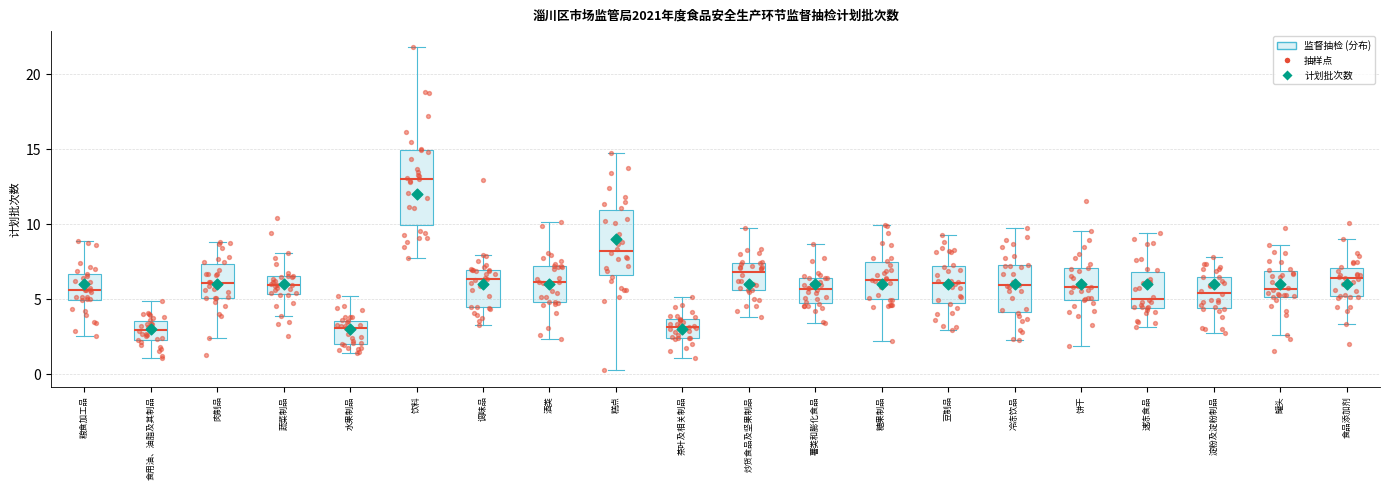

Reading left to right, transcribe this box plot: for each box, give where its median line is, the range the box spans, and where its two whiskers end, as read against the y-axis. The values are not printed on the chart, so give them approximately, as read against the axis.

粮食加工品: median 5.5, box 5.0 to 6.5, whiskers 2.5 to 9.0
食用油、油脂及其制品: median 3.0, box 2.5 to 3.5, whiskers 1.0 to 5.0
肉制品: median 6.0, box 5.0 to 7.5, whiskers 2.5 to 9.0
蔬菜制品: median 6.0, box 5.5 to 6.5, whiskers 4.0 to 8.0
水果制品: median 3.0, box 2.0 to 3.5, whiskers 1.5 to 5.0
饮料: median 13.0, box 10.0 to 15.0, whiskers 7.5 to 22.0
调味品: median 6.5, box 4.5 to 7.0, whiskers 3.5 to 8.0
酒类: median 6.0, box 5.0 to 7.0, whiskers 2.5 to 10.0
糕点: median 8.0, box 6.5 to 11.0, whiskers 0.0 to 14.5
茶叶及相关制品: median 3.0, box 2.5 to 3.5, whiskers 1.0 to 5.0
炒货食品及坚果制品: median 7.0, box 5.5 to 7.5, whiskers 4.0 to 10.0
薯类和膨化食品: median 5.5, box 4.5 to 6.5, whiskers 3.5 to 8.5
糖果制品: median 6.5, box 5.0 to 7.5, whiskers 2.0 to 10.0
豆制品: median 6.0, box 4.5 to 7.0, whiskers 3.0 to 9.5
冷冻饮品: median 6.0, box 4.0 to 7.5, whiskers 2.5 to 9.5
饼干: median 6.0, box 5.0 to 7.0, whiskers 2.0 to 9.5
速冻食品: median 5.0, box 4.5 to 7.0, whiskers 3.0 to 9.5
淀粉及淀粉制品: median 5.5, box 4.5 to 6.5, whiskers 3.0 to 8.0
罐头: median 5.5, box 5.0 to 7.0, whiskers 2.5 to 8.5
食品添加剂: median 6.5, box 5.0 to 7.0, whiskers 3.5 to 9.0